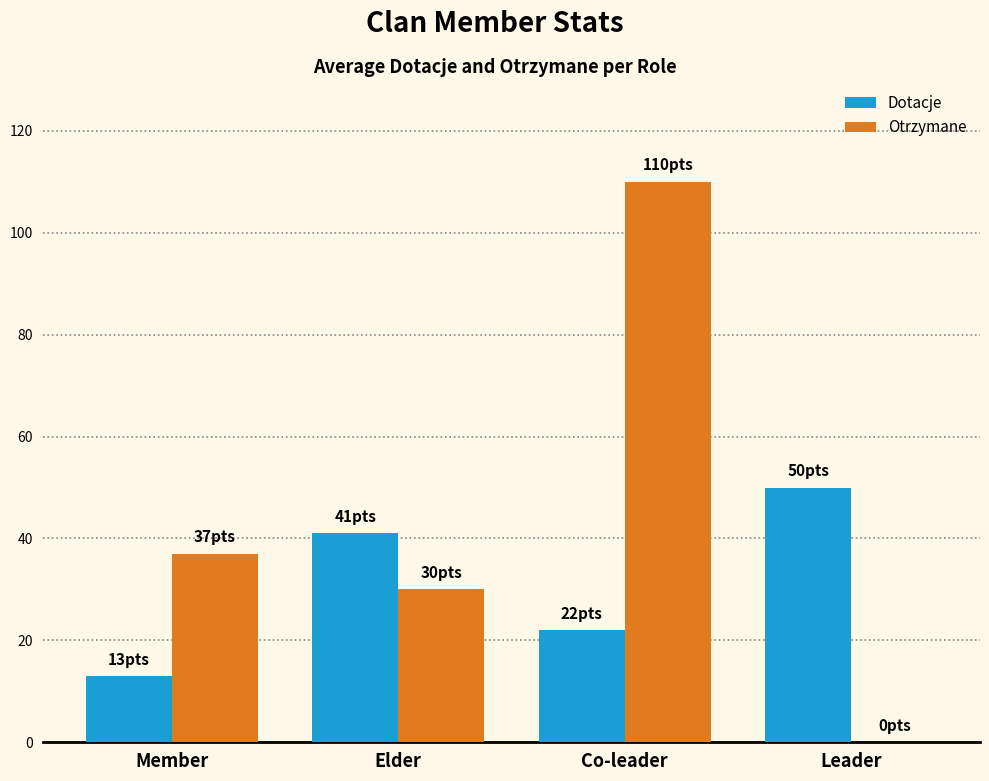

Which category has the highest value in the Dotacje series?

Leader